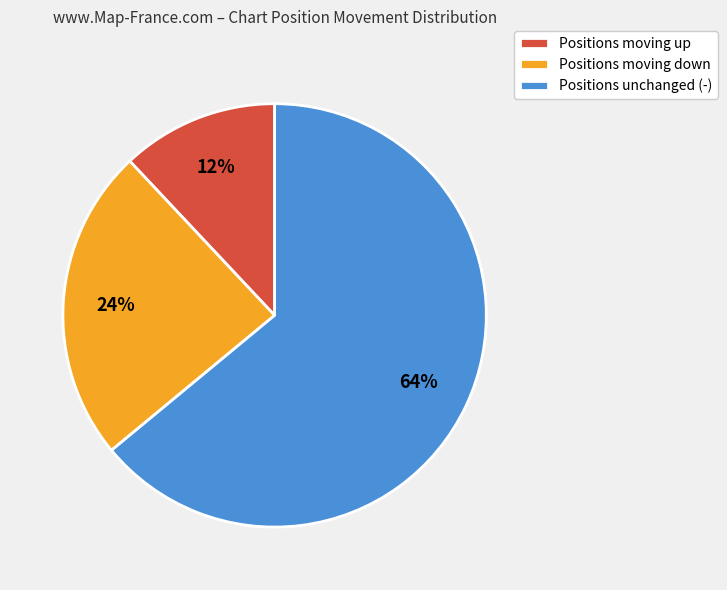

Which slice is the largest?

Positions unchanged (-)